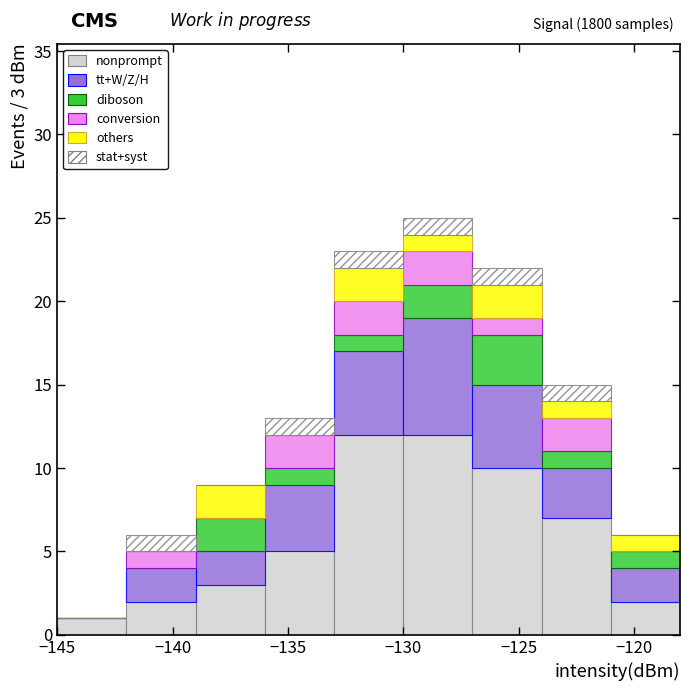

Which range on the x-axis has the tallest stacked bar (by total height)?

-130 to -127